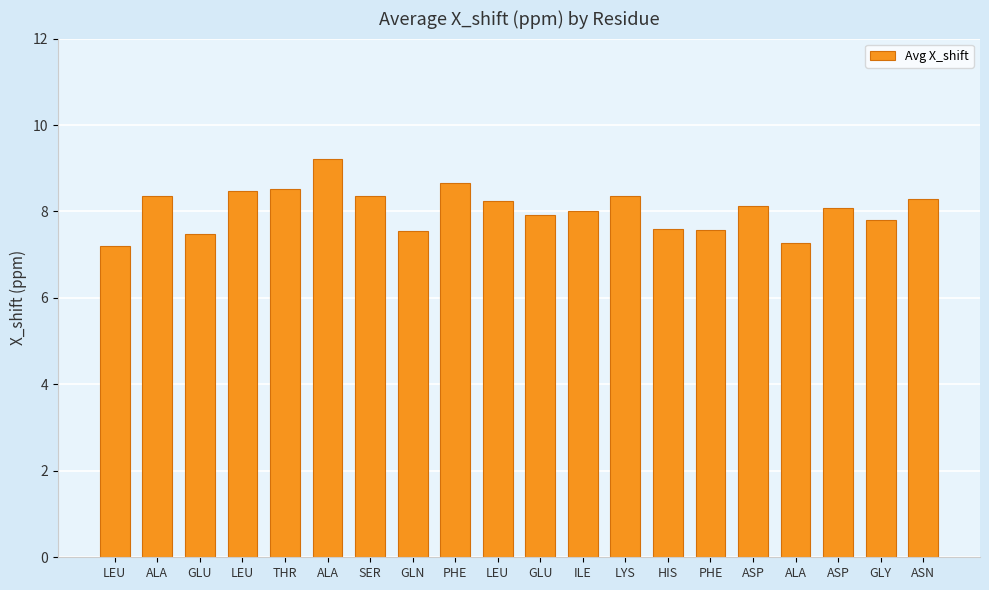

What is the average value?

8.1